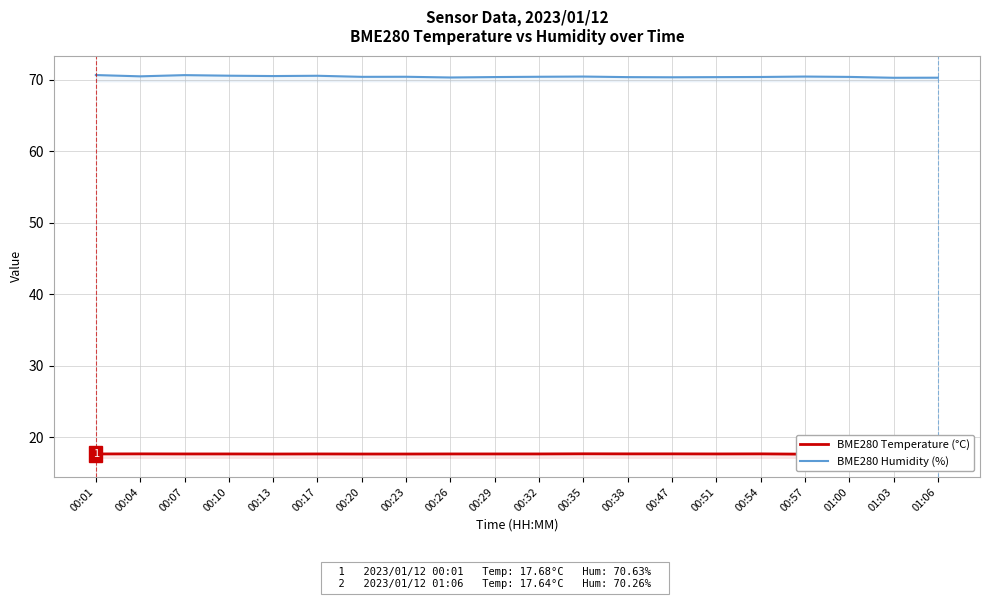

What is the sum of the BME280 Temperature (°C) values at 00:01 and 00:07?

35.4